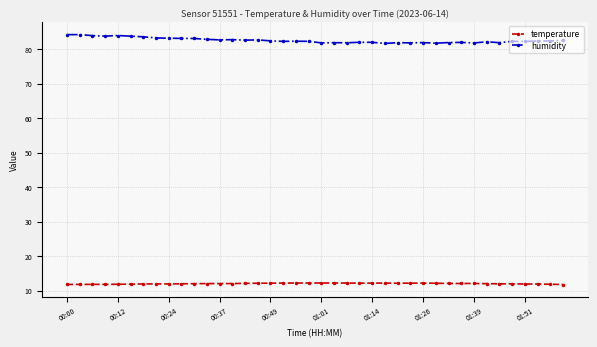

How many distinct data groups are displayed?

2